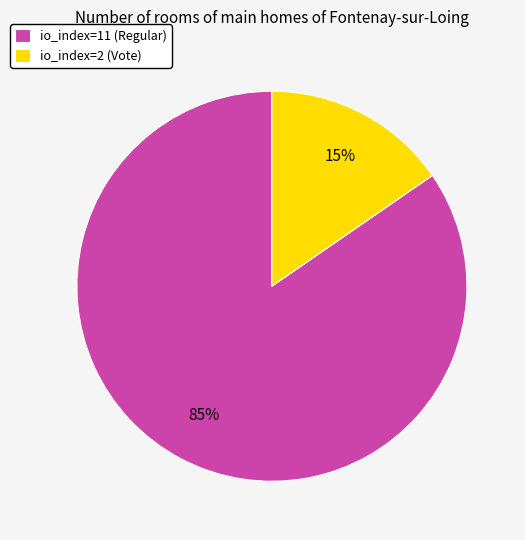

How many slices are in this pie chart?

2